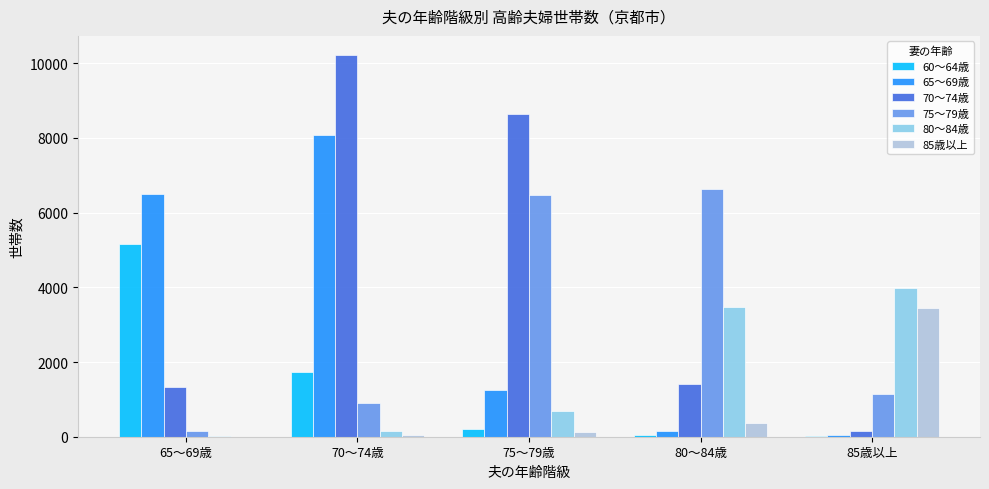

Which series has the largest total across all categories?

70～74歳